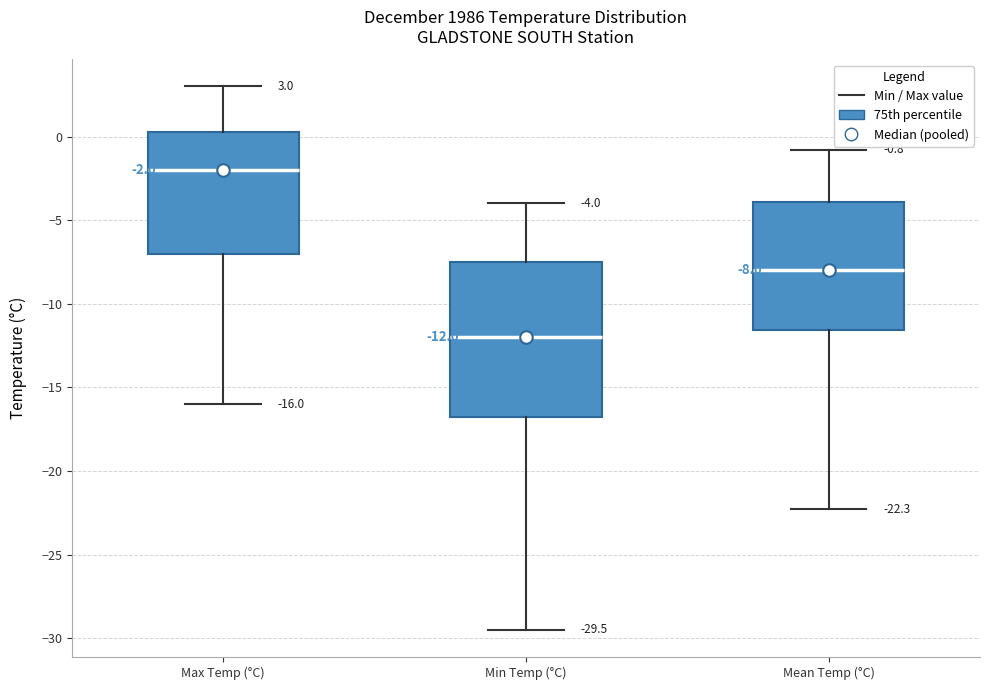

Which box's median line is the highest?

Max Temp (°C)